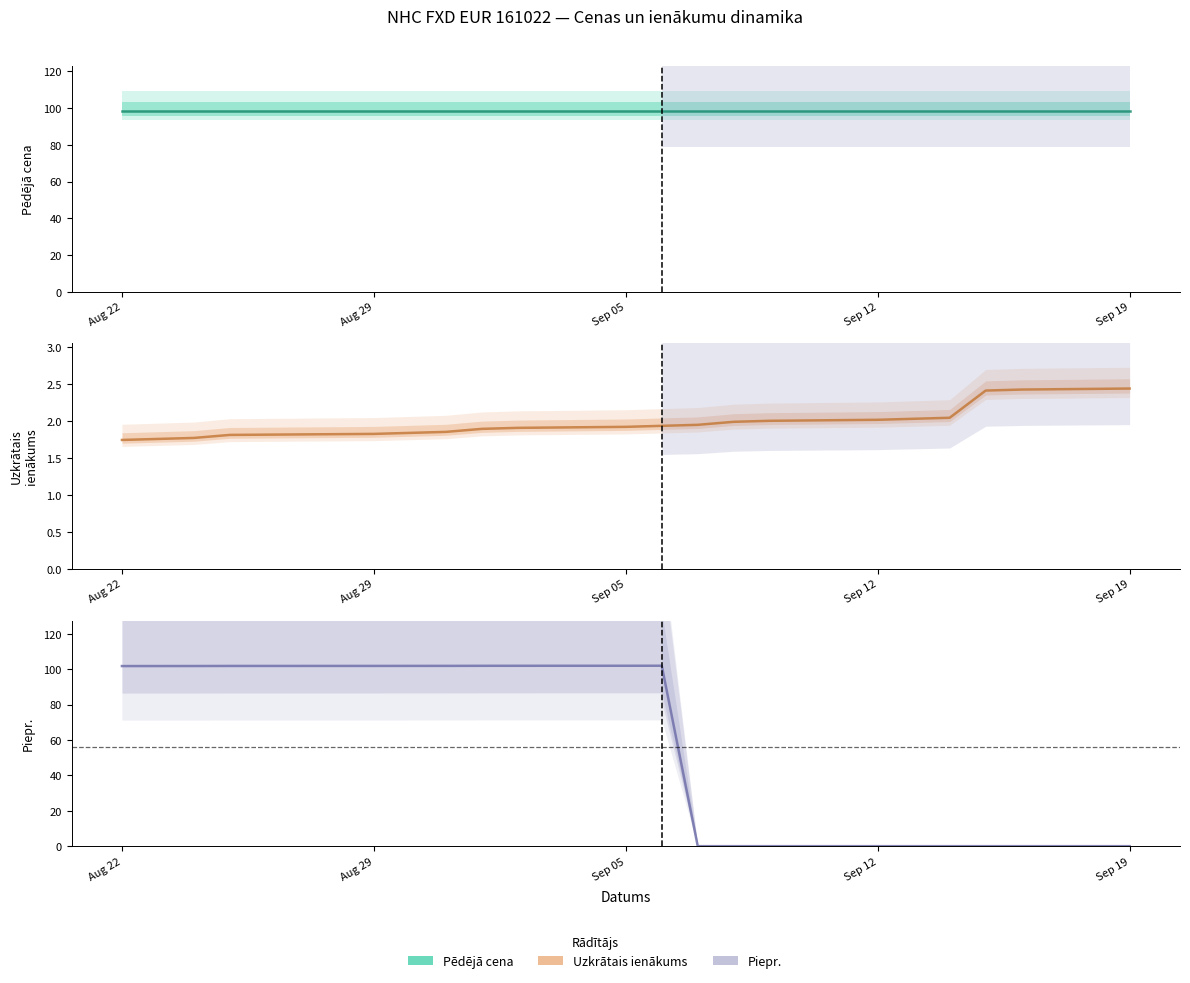

What is the difference between the highest and lowest values at Aug 22?

100.0